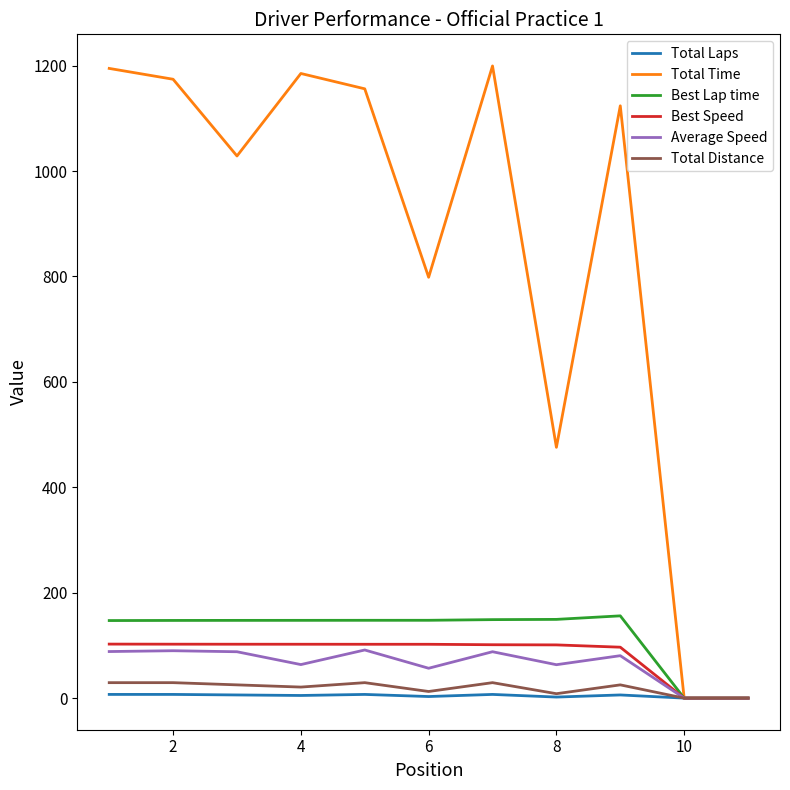

Which series has the largest total across all categories?

Total Time